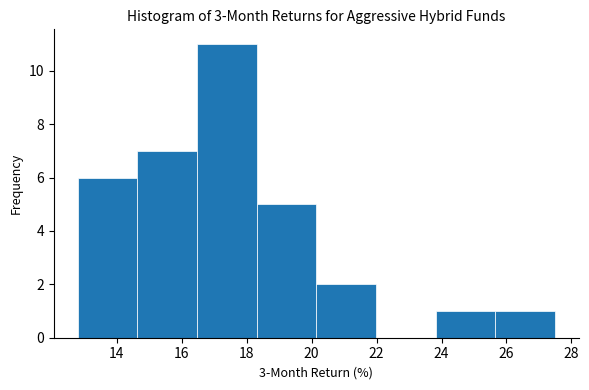

How tall is the bar that spans 18.4 to 20.2 on the x-axis? Neither the bar edges nor the heights are printed on the chart, so give them approximately, as read against the axes.

5